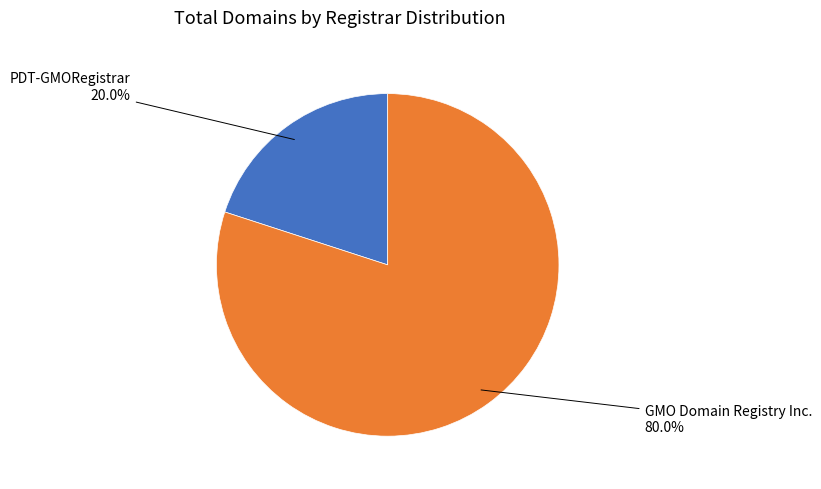

Count the number of slices in the pie.

2